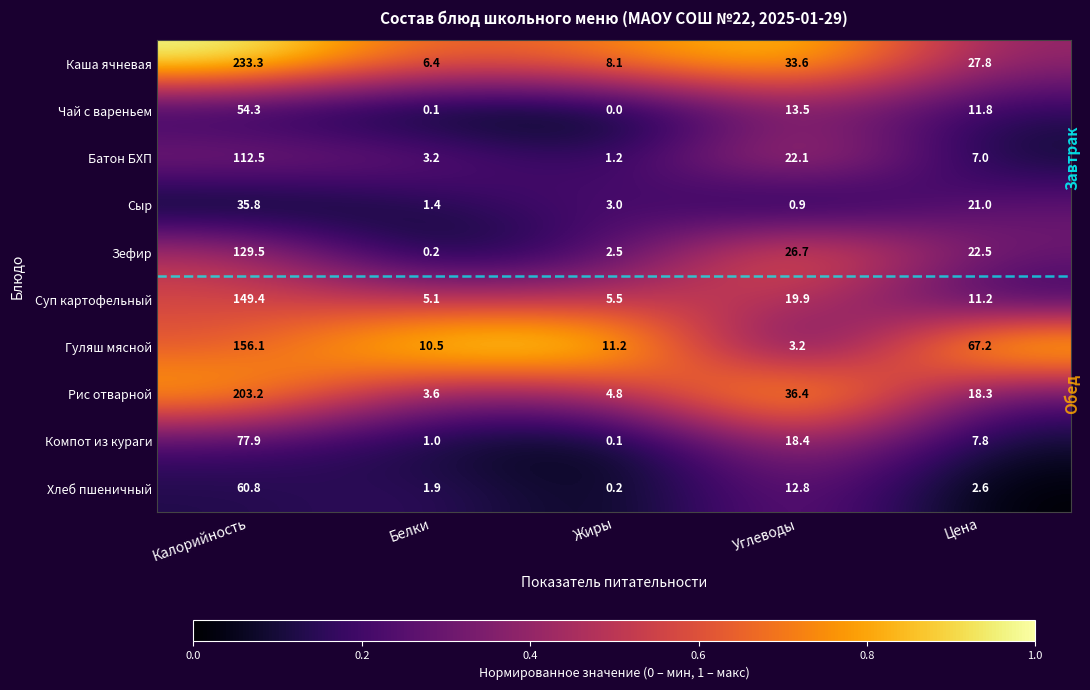

The value of Каша ячневая at Цена is 27.8. True or false?

True